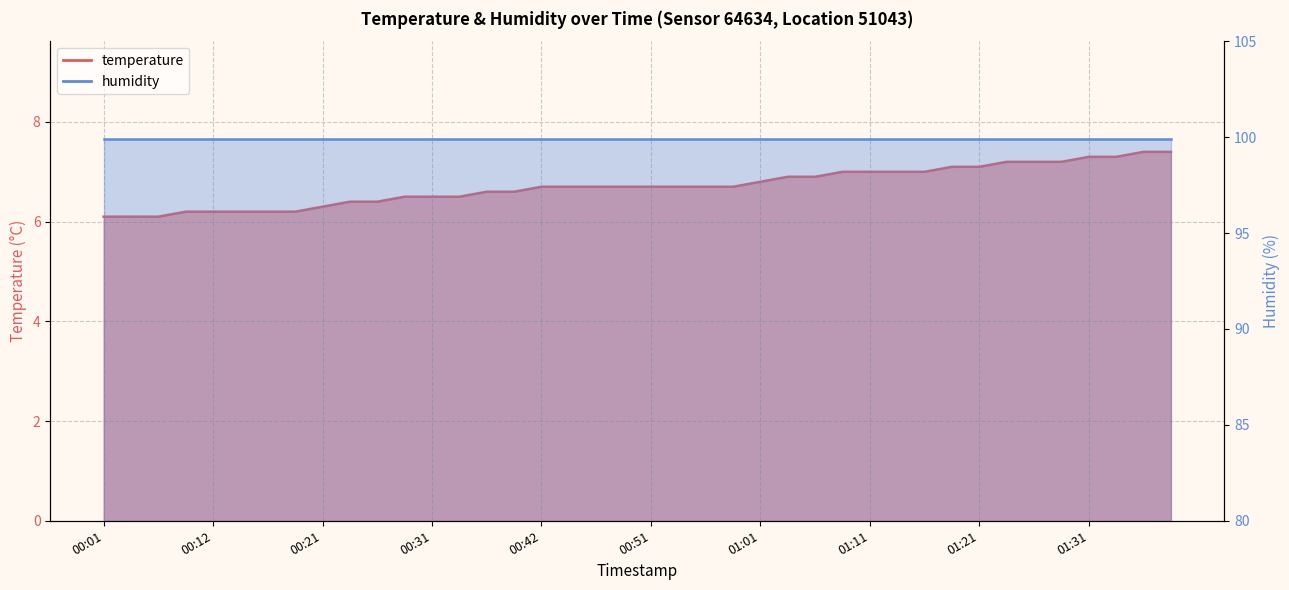

What is the value of the 38th point from the left?

7.3